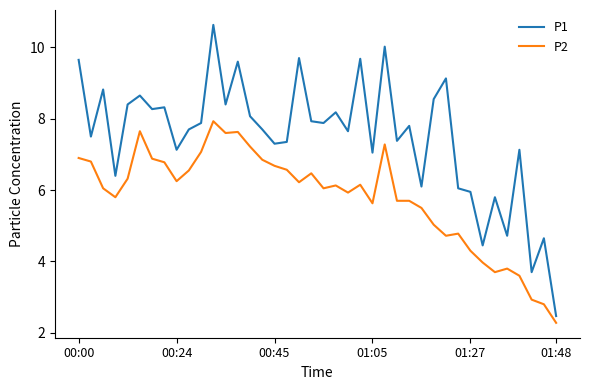

List the series in order of their peak value, lowest first.

P2, P1